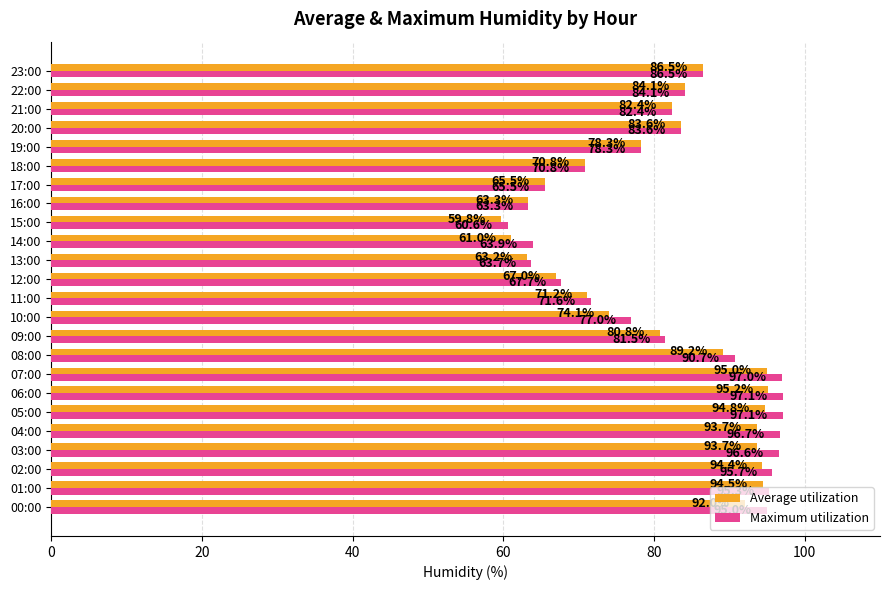

What is the sum of all Maximum utilization values?

1961.7